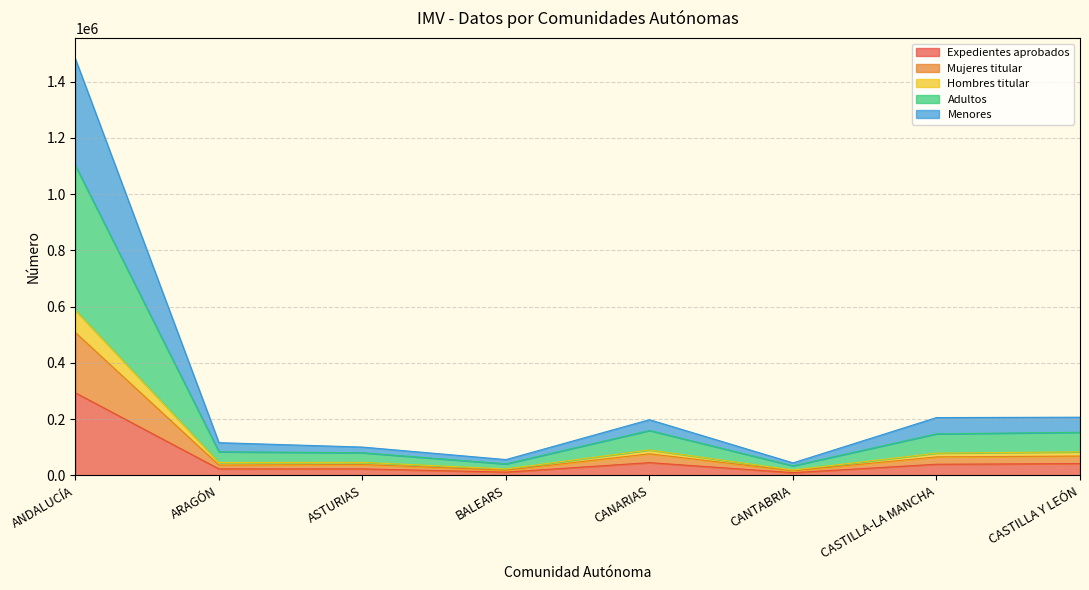

At which category is the sum across all series the highest?

ANDALUCÍA